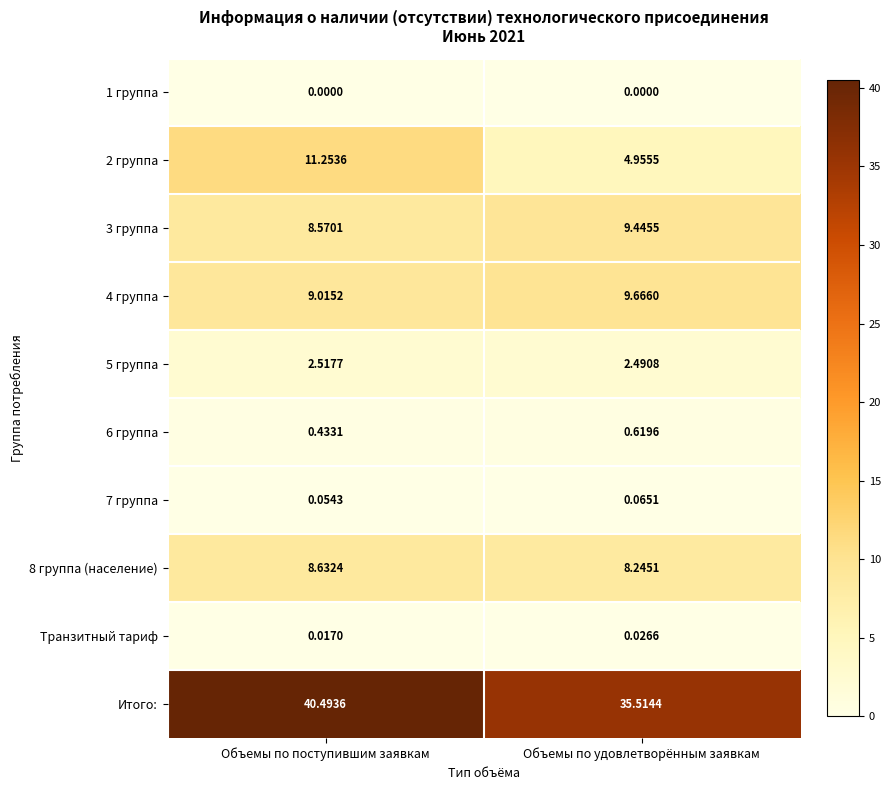

Rank the categories by 8 группа (население) value from lowest to highest.

Объемы по удовлетворённым заявкам, Объемы по поступившим заявкам